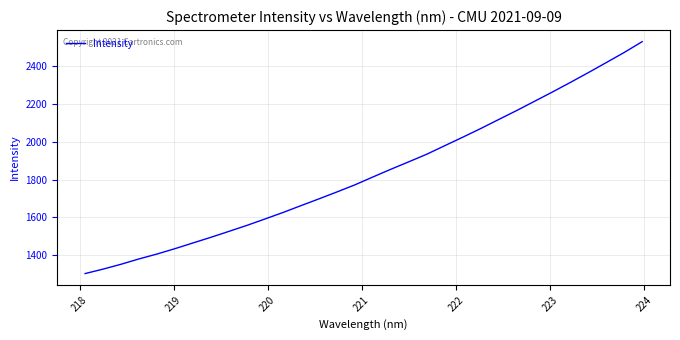

What is the greatest value displayed?

2528.9